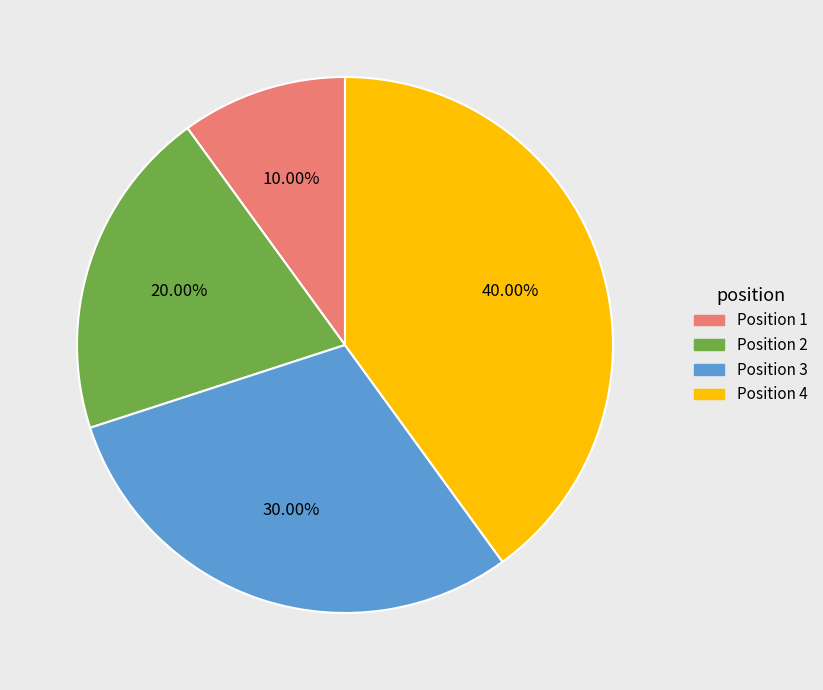

Is there a majority slice in this chart?

No